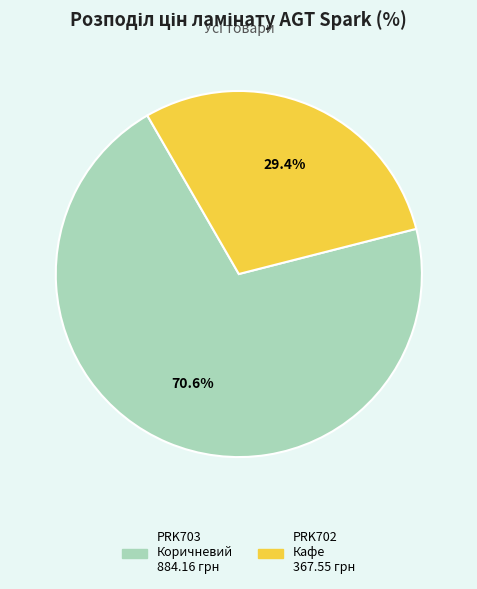

Does any single category account for the majority?

Yes